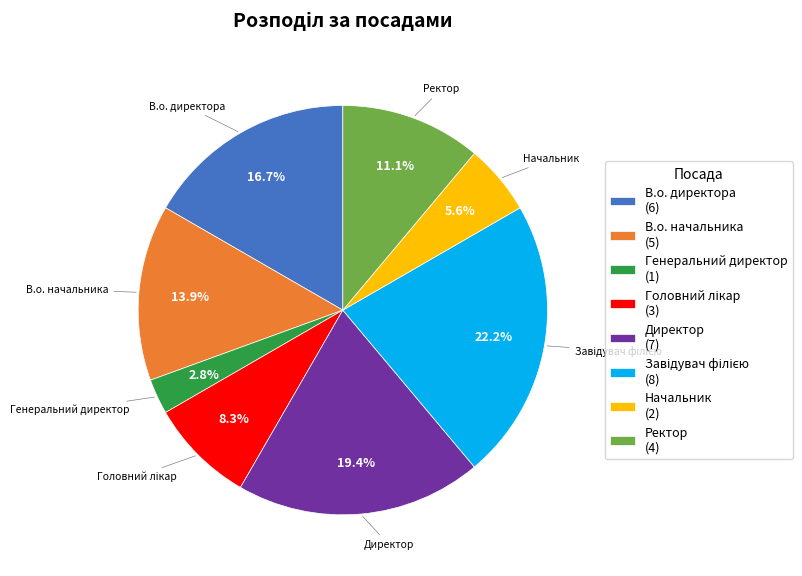

To the nearest percent, what is the difference between the largest and smallest slice percentages?

19%